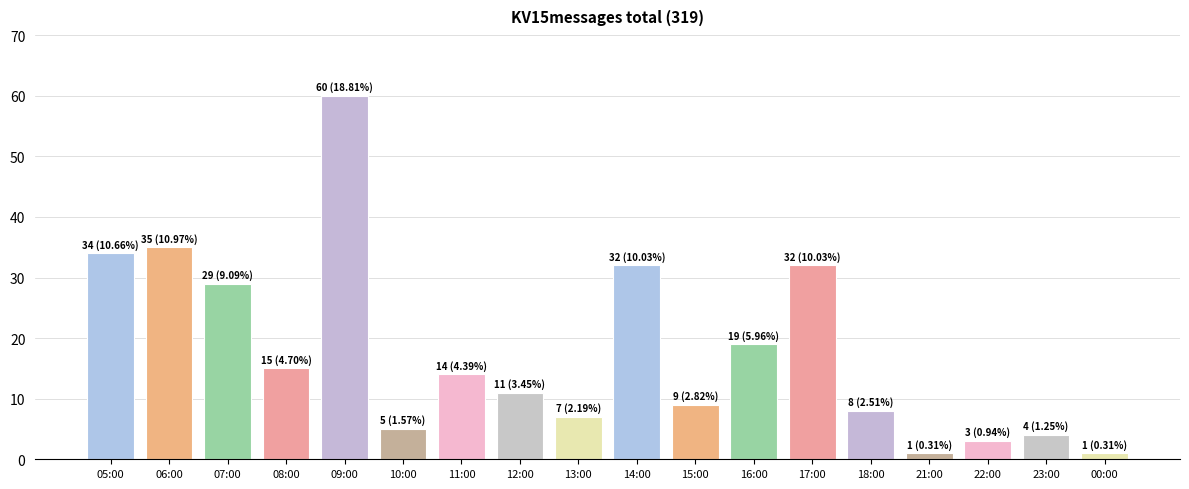

What is the label of the 4th bar from the left?

08:00